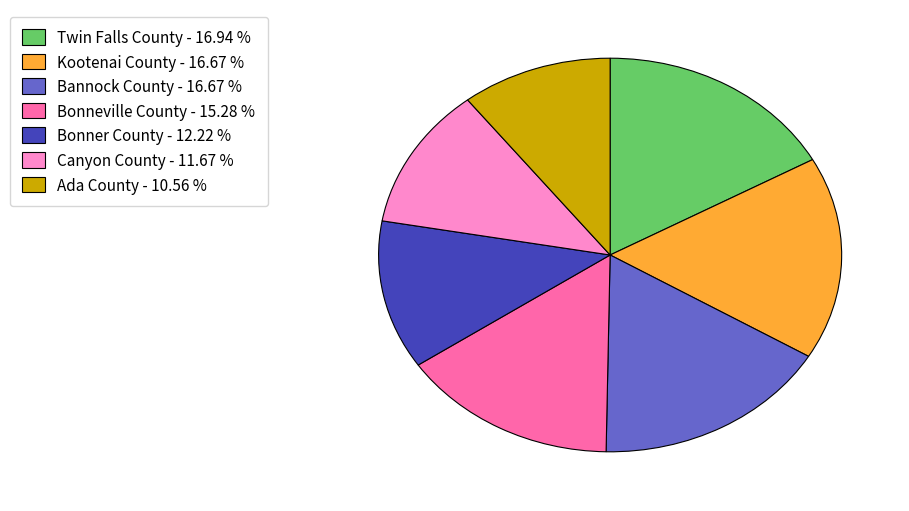

How many slices are in this pie chart?

7